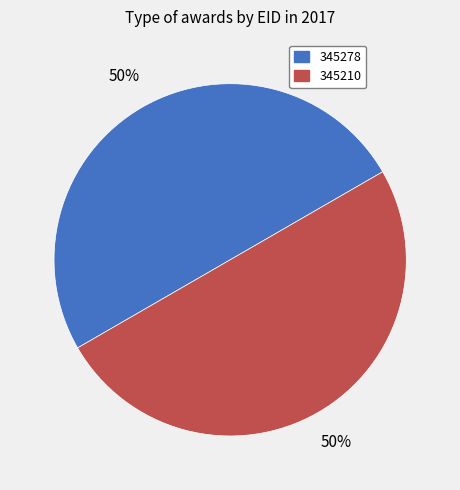

To the nearest percent, what percentage of the pie is 345278?

50%